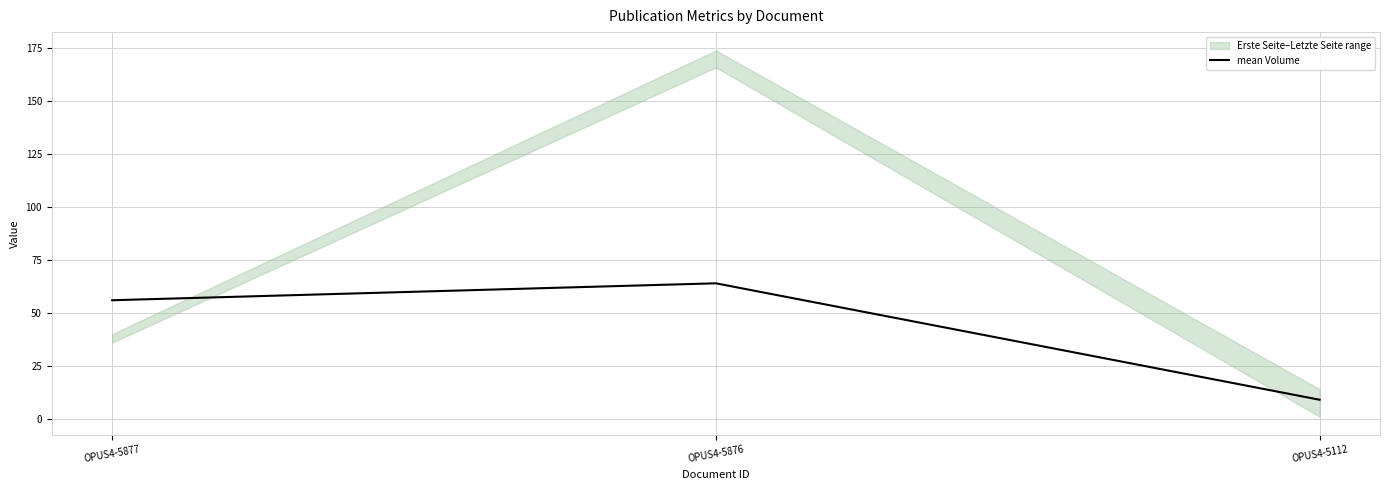

Which category has the highest value across all series?

OPUS4-5876